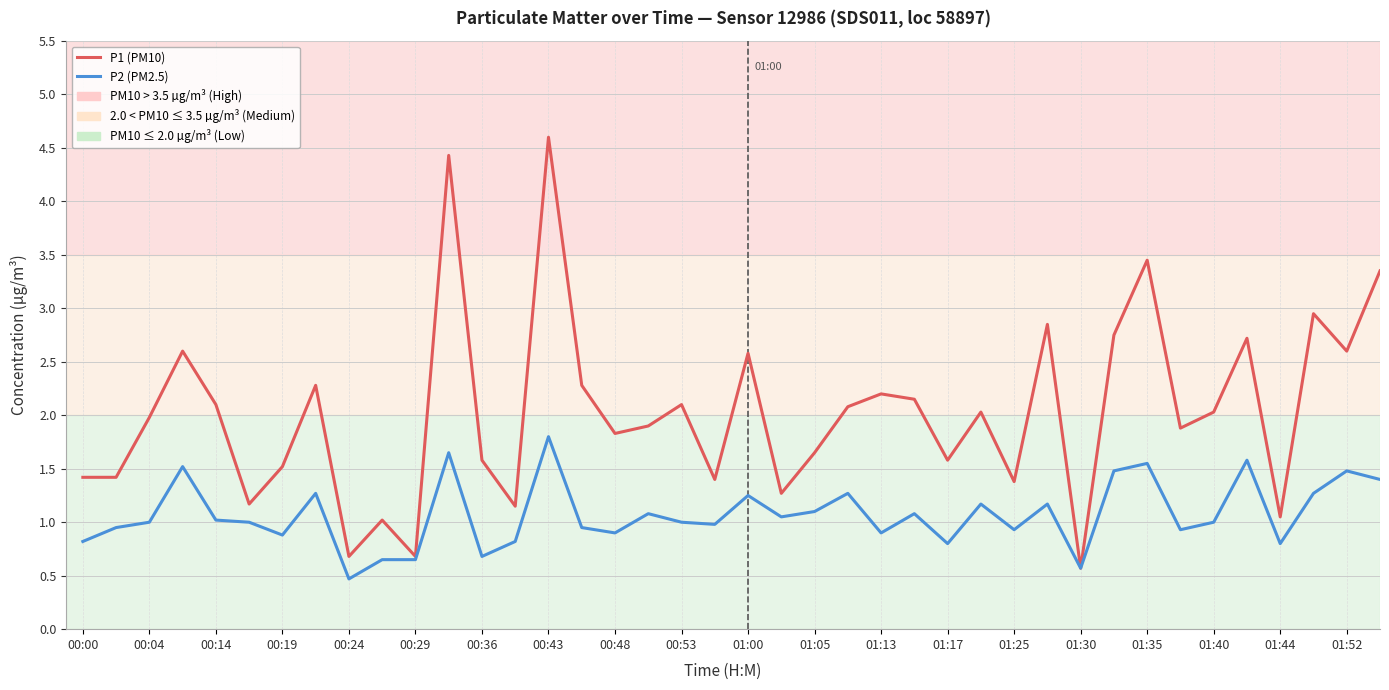

Rank the series by their maximum value, from highest to lowest.

P1 (PM10), P2 (PM2.5)